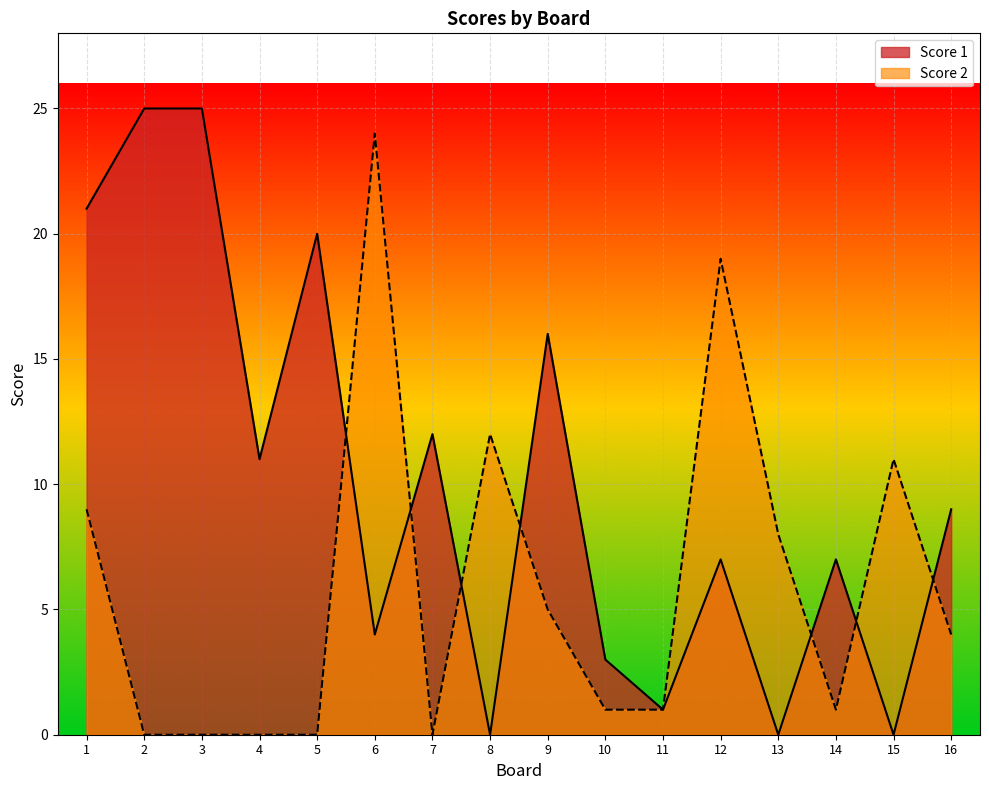

Between 2 and 12, which series saw the biggest shift?

Score 2